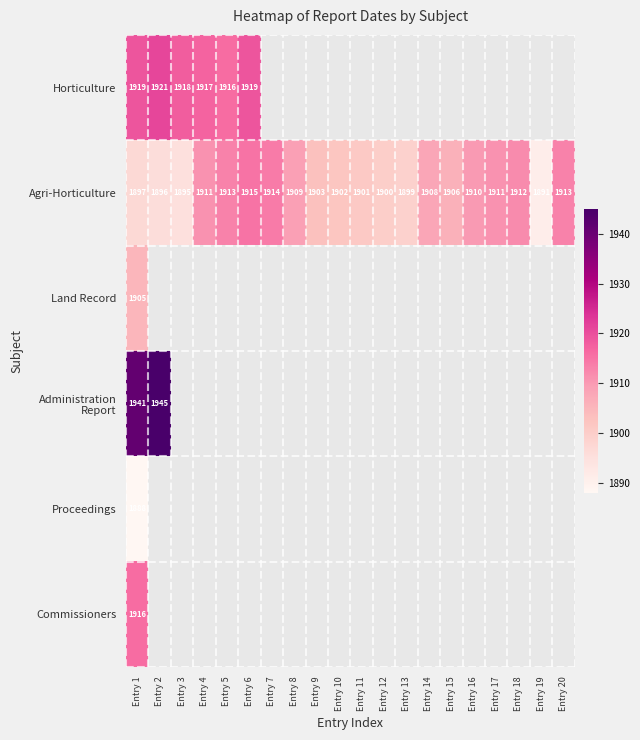

Count the number of categories in the chart.

20